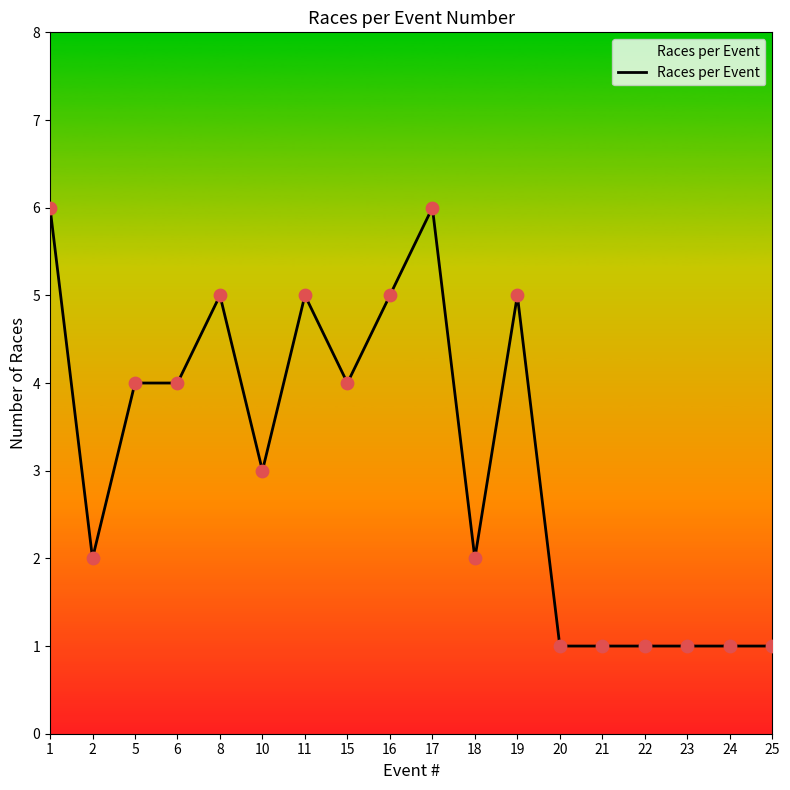

Which has a higher value, 10 or 5?

5